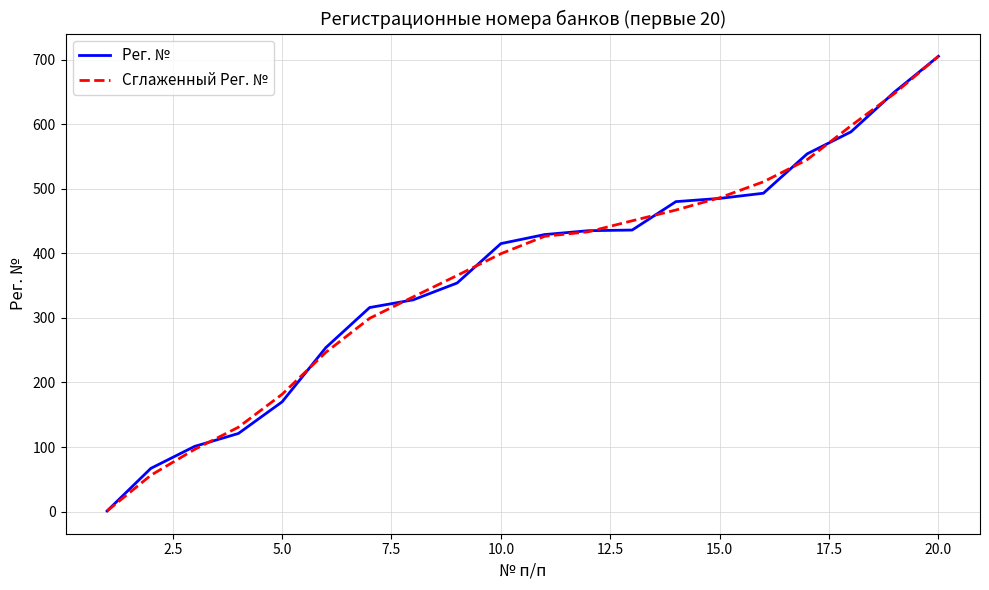

What is the maximum value shown in the chart?

705.0